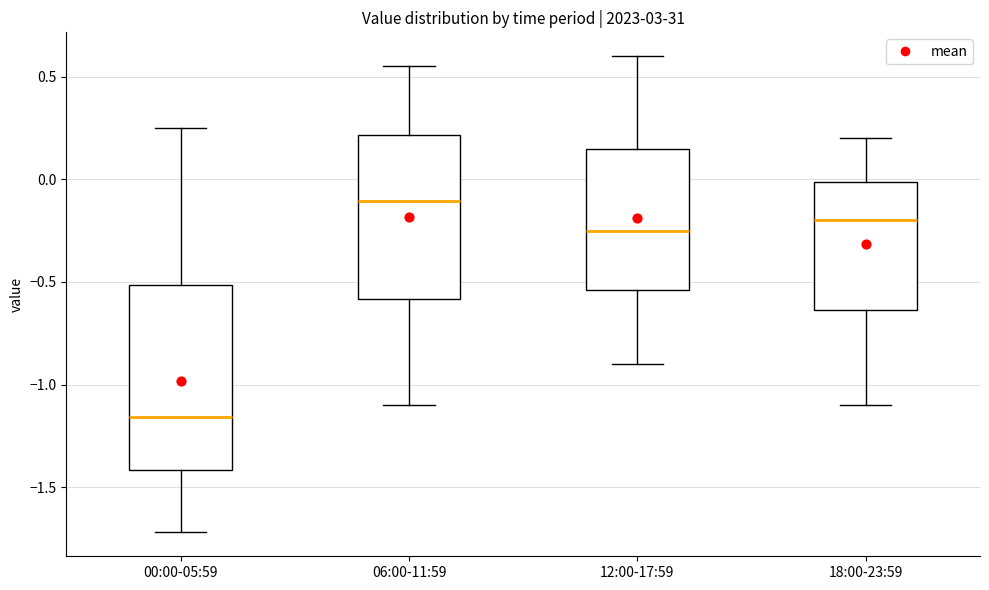

Reading left to right, read every box against the y-axis: the position of its median line, the range the box covers, and the ends of its whiskers. The values are not printed on the chart, so give them approximately, as read against the axis.

00:00-05:59: median -1.15, box -1.40 to -0.50, whiskers -1.70 to 0.25
06:00-11:59: median -0.10, box -0.60 to 0.20, whiskers -1.10 to 0.55
12:00-17:59: median -0.25, box -0.55 to 0.15, whiskers -0.90 to 0.60
18:00-23:59: median -0.20, box -0.65 to 0.00, whiskers -1.10 to 0.20